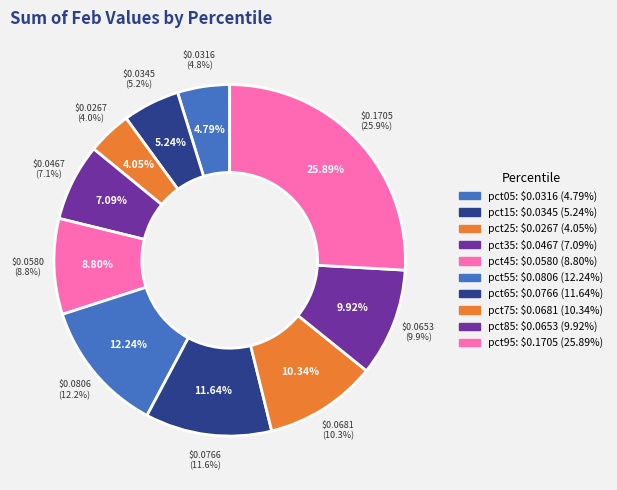

To the nearest percent, what percentage of the pie is pct55?

12%